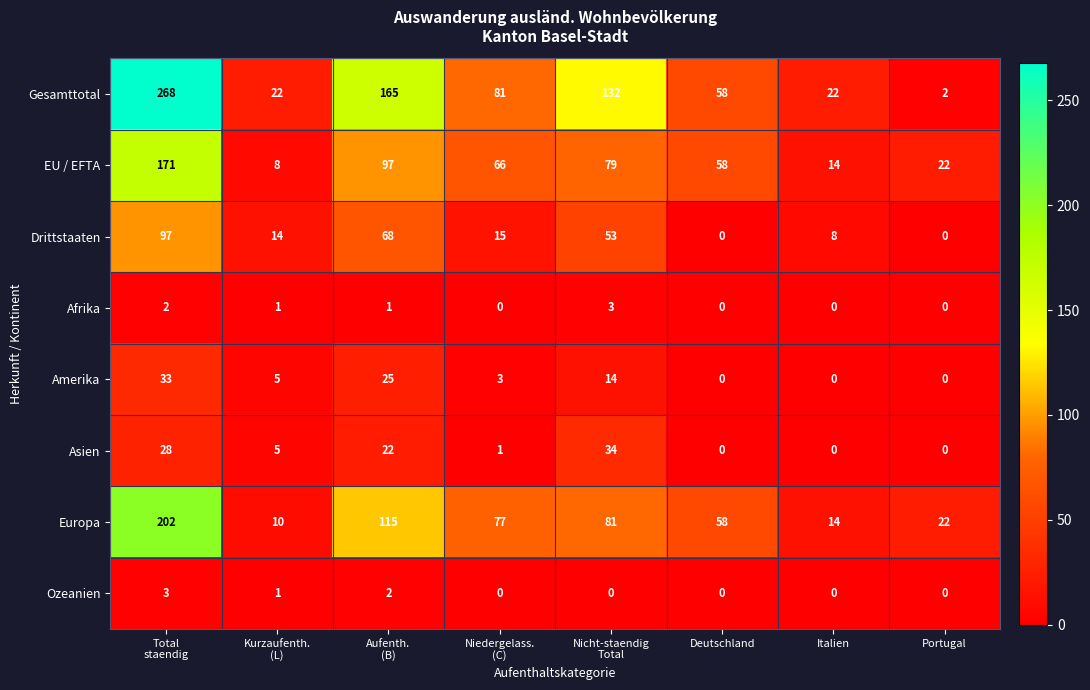

Which series has the widest spread of values?

Gesamttotal